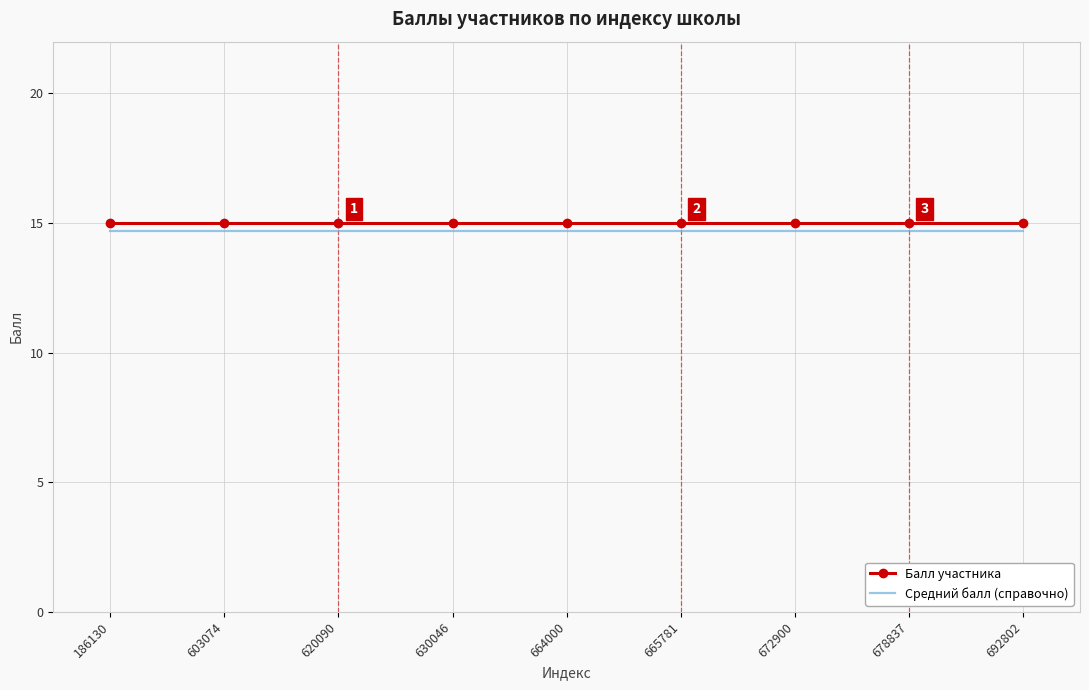

True or false: Средний балл (справочно) and Балл участника cross at least once.

False